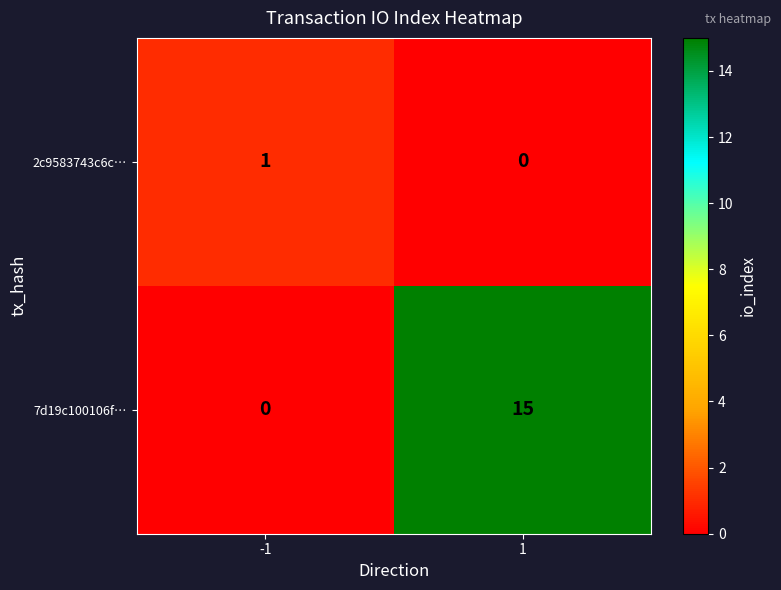

Which series changed the most between -1 and 1?

7d19c100106f…